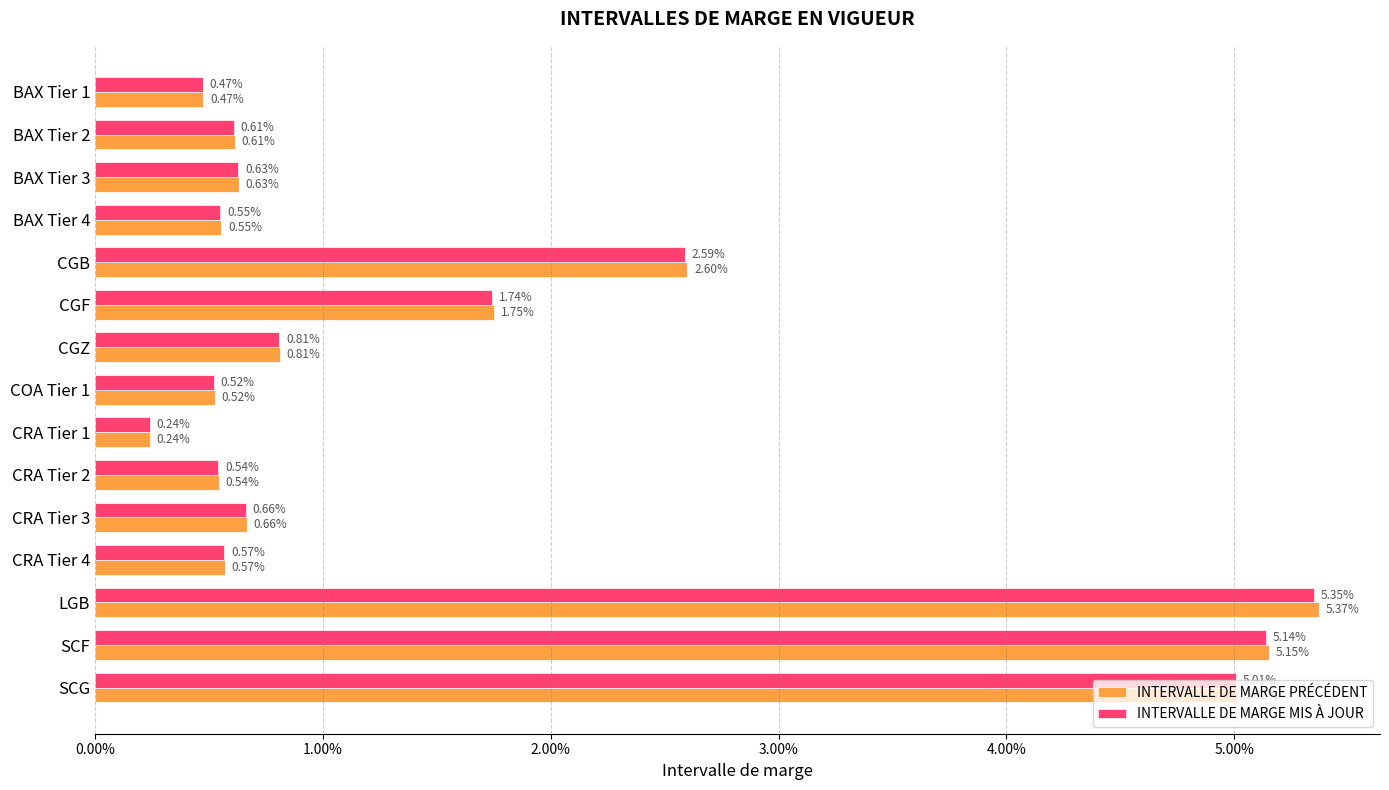

What are all the series names shown in the legend?

INTERVALLE DE MARGE PRÉCÉDENT, INTERVALLE DE MARGE MIS À JOUR